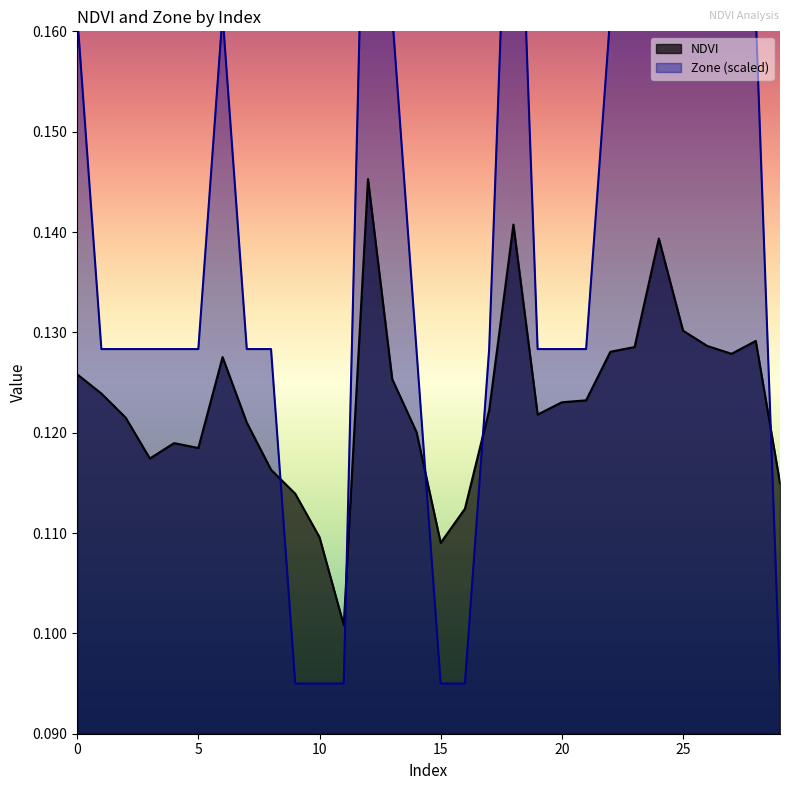

Rank the categories by NDVI value from lowest to highest.

11, 15, 10, 16, 9, 29, 8, 3, 5, 4, 14, 7, 2, 19, 17, 20, 21, 1, 13, 0, 6, 27, 22, 23, 26, 28, 25, 24, 18, 12